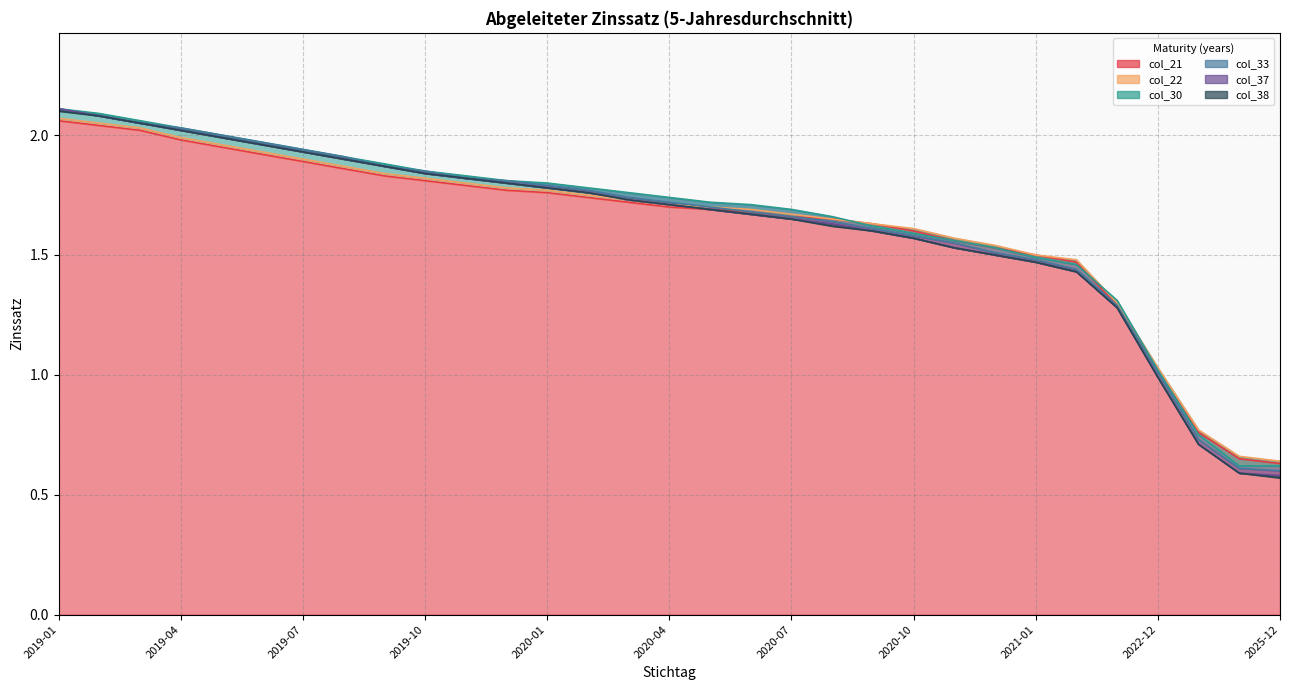

Where is col_37 nearest to the value 1?

2022-12